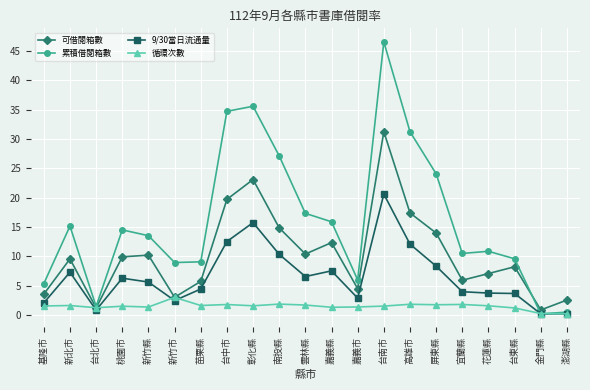

How many data points in 9/30當日流通量 are less than 5?

10